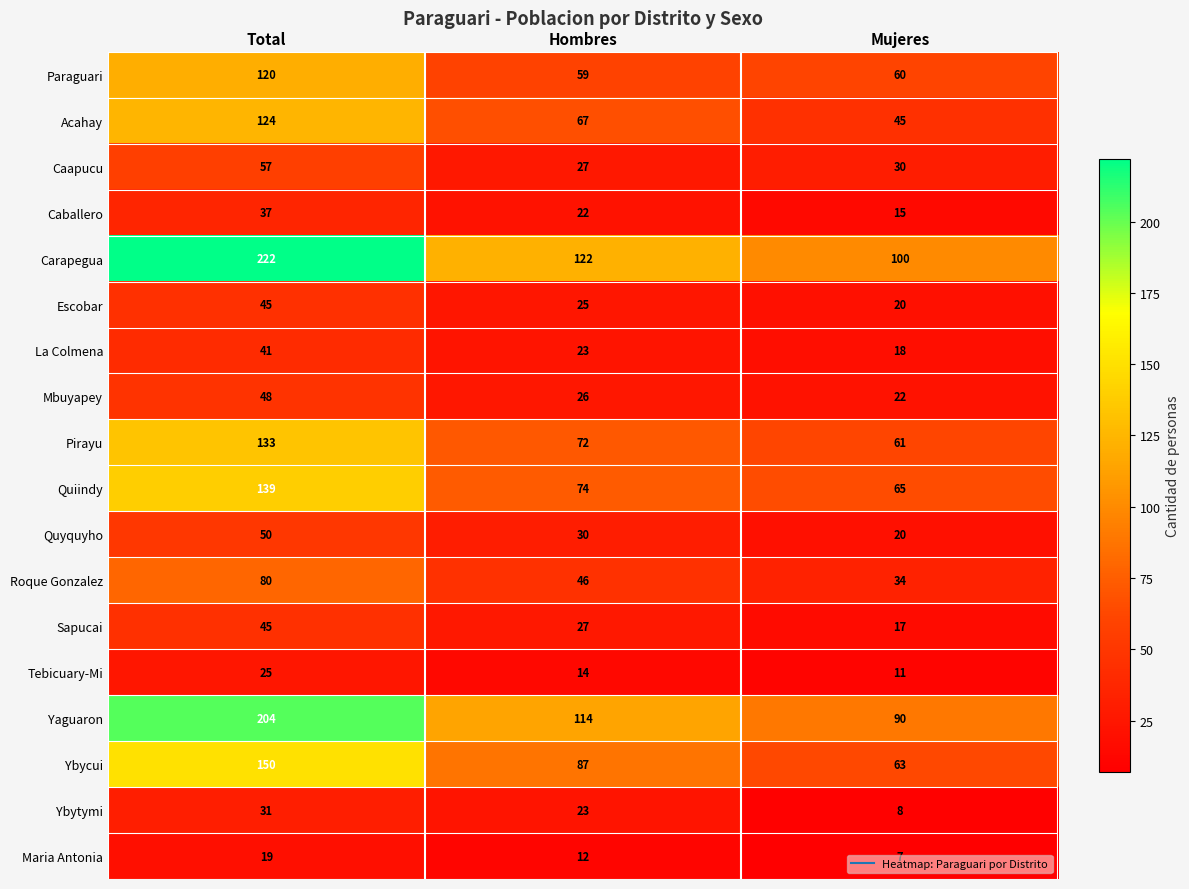

At how many categories does at least one series exceed 182?

1